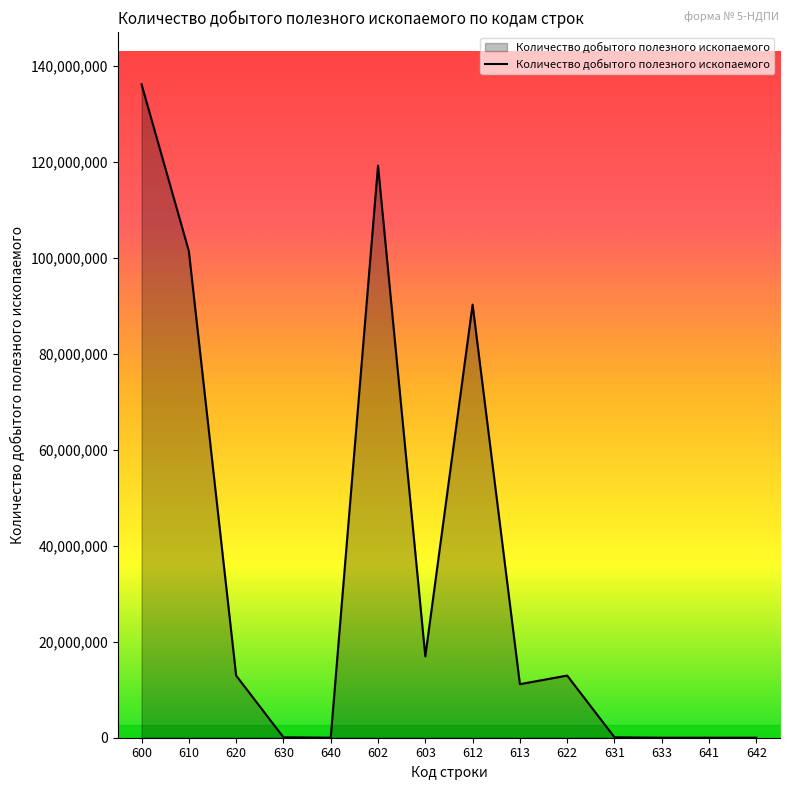

What is the difference between the maximum and minimum values?

136232489